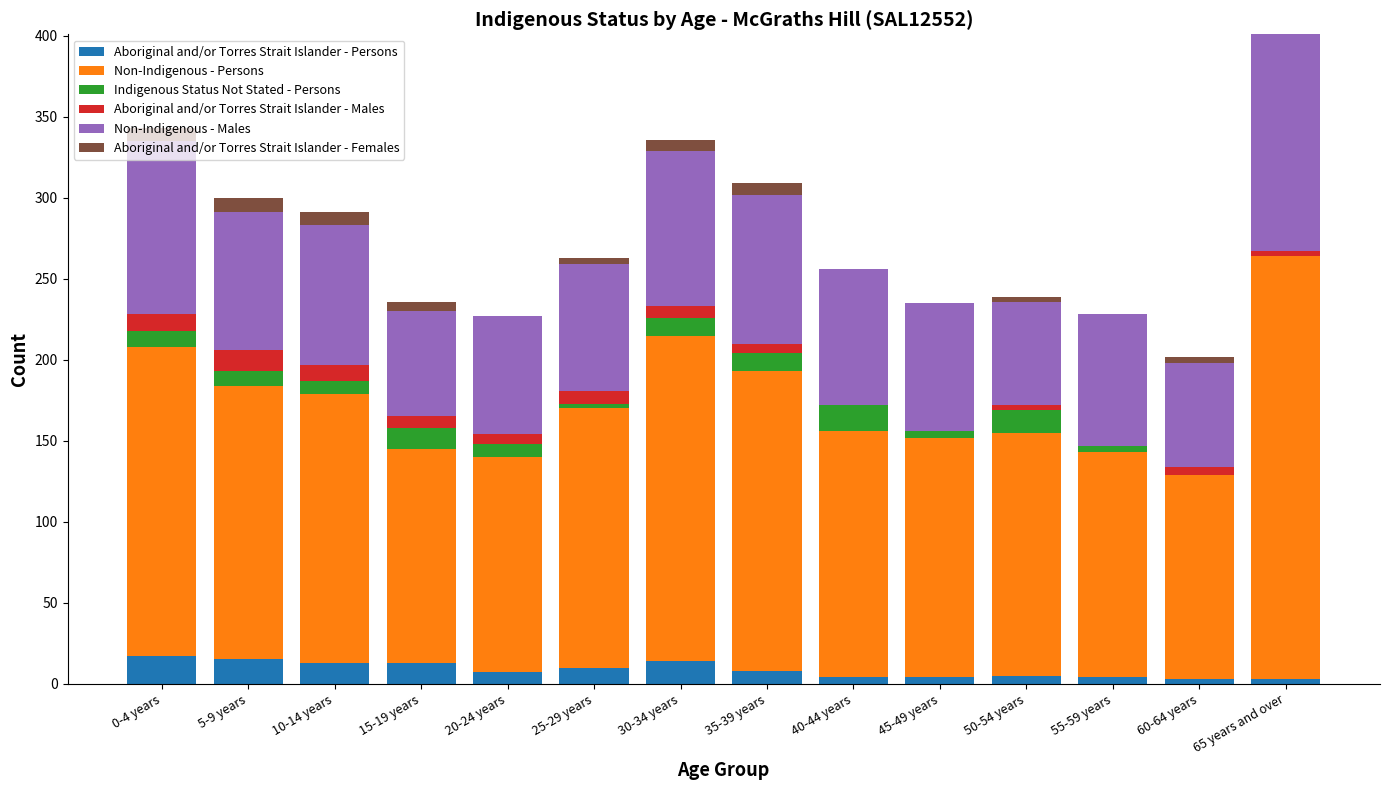

What are all the series names shown in the legend?

Aboriginal and/or Torres Strait Islander - Persons, Non-Indigenous - Persons, Indigenous Status Not Stated - Persons, Aboriginal and/or Torres Strait Islander - Males, Non-Indigenous - Males, Aboriginal and/or Torres Strait Islander - Females